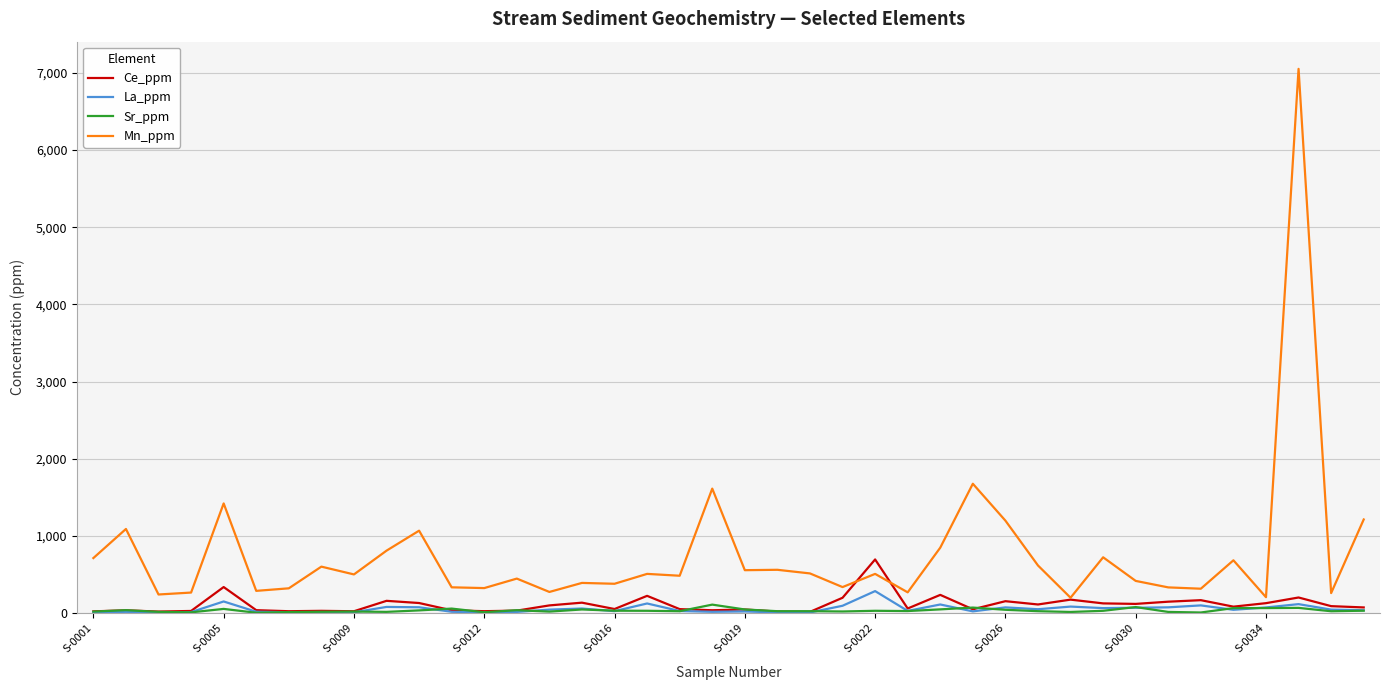

Which series has the widest spread of values?

Mn_ppm